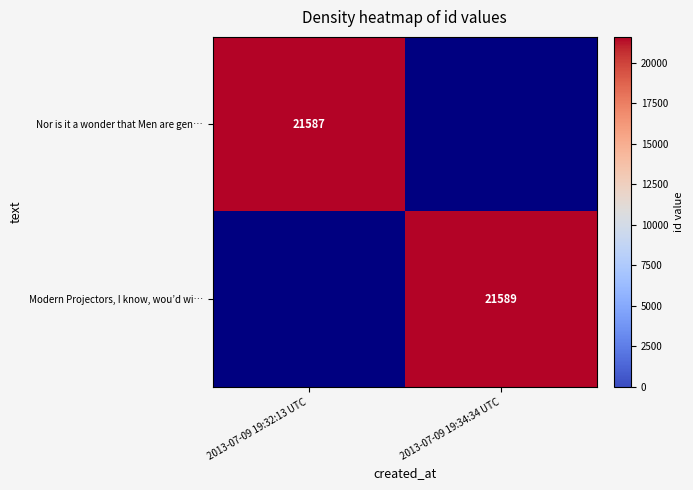

Is the value of Modern Projectors, I know, wou’d wi… at 2013-07-09 19:34:34 UTC greater than the value of Nor is it a wonder that Men are gen… at 2013-07-09 19:32:13 UTC?

Yes